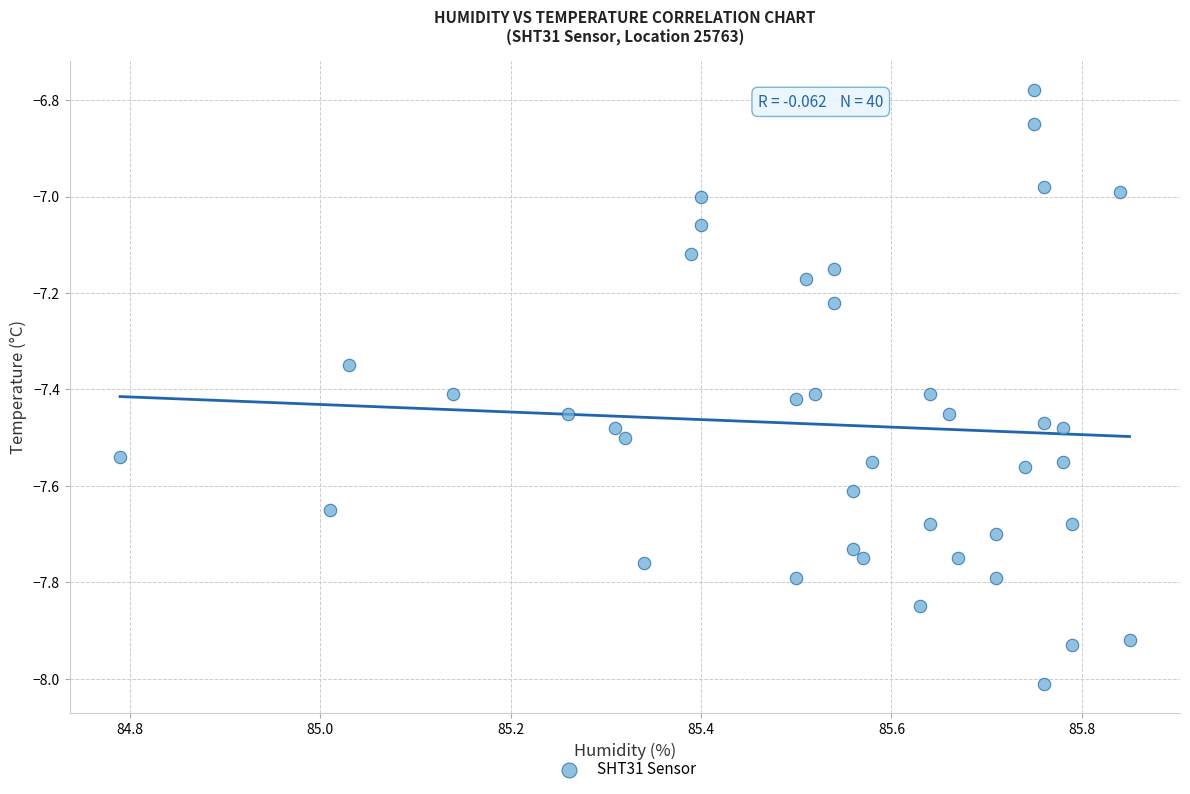

What is the range of X values (max minus min)?

1.1